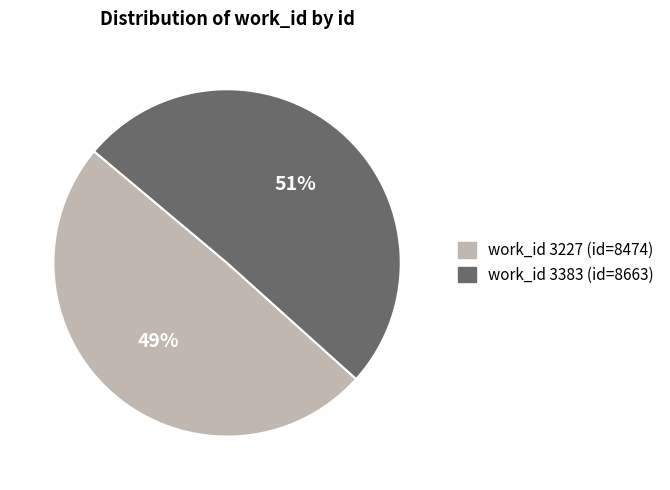

Does any single category account for the majority?

Yes